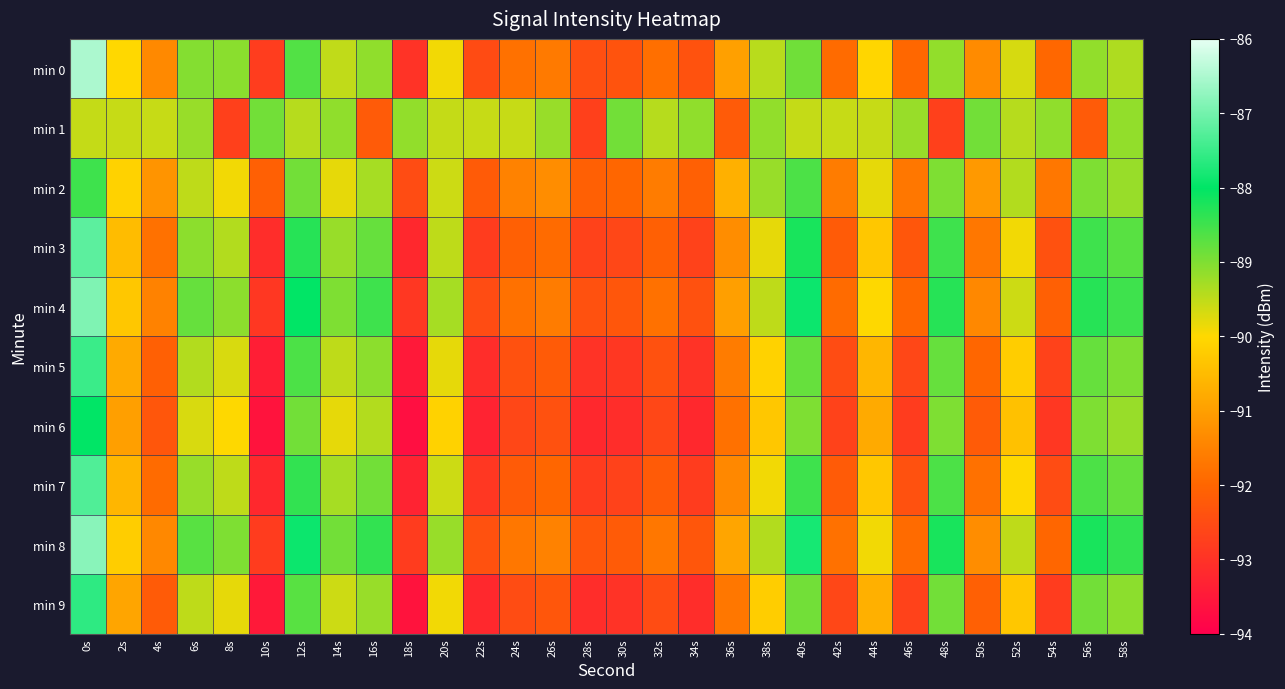

Reading right to left, what are all the values shown in this chart?

min 0: 58s=-89.4	56s=-89.2	54s=-92.0	52s=-89.7	50s=-91.3	48s=-89.2	46s=-92.0	44s=-90.0	42s=-91.9	40s=-88.9	38s=-89.5	36s=-91.0	34s=-92.4	32s=-91.8	30s=-92.4	28s=-92.4	26s=-91.6	24s=-91.8	22s=-92.5	20s=-89.9	18s=-93.0	16s=-89.1	14s=-89.5	12s=-88.6	10s=-92.8	8s=-89.1	6s=-89.0	4s=-91.4	2s=-90.0	0s=-86.5
min 1: 58s=-89.1	56s=-92.2	54s=-89.1	52s=-89.4	50s=-88.9	48s=-92.7	46s=-89.2	44s=-89.5	42s=-89.6	40s=-89.5	38s=-89.1	36s=-92.2	34s=-89.1	32s=-89.4	30s=-88.9	28s=-92.7	26s=-89.2	24s=-89.5	22s=-89.6	20s=-89.5	18s=-89.1	16s=-92.2	14s=-89.1	12s=-89.4	10s=-88.9	8s=-92.7	6s=-89.2	4s=-89.5	2s=-89.6	0s=-89.5
min 2: 58s=-89.2	56s=-89.0	54s=-91.7	52s=-89.4	50s=-91.1	48s=-89.0	46s=-91.7	44s=-89.8	42s=-91.6	40s=-88.6	38s=-89.2	36s=-90.7	34s=-92.1	32s=-91.6	30s=-92.0	28s=-92.1	26s=-91.3	24s=-91.5	22s=-92.2	20s=-89.6	18s=-92.5	16s=-89.3	14s=-89.8	12s=-88.9	10s=-92.1	8s=-89.9	6s=-89.5	4s=-91.2	2s=-90.1	0s=-88.5
min 3: 58s=-88.7	56s=-88.5	54s=-92.4	52s=-89.9	50s=-91.7	48s=-88.5	46s=-92.3	44s=-90.3	42s=-92.2	40s=-88.2	38s=-89.8	36s=-91.3	34s=-92.7	32s=-92.1	30s=-92.6	28s=-92.7	26s=-91.9	24s=-92.1	22s=-92.8	20s=-89.5	18s=-93.2	16s=-88.8	14s=-89.2	12s=-88.3	10s=-93.1	8s=-89.4	6s=-89.1	4s=-91.8	2s=-90.5	0s=-87.2
min 4: 58s=-88.5	56s=-88.3	54s=-92.1	52s=-89.6	50s=-91.4	48s=-88.3	46s=-92.0	44s=-90.0	42s=-91.9	40s=-87.9	38s=-89.5	36s=-91.0	34s=-92.4	32s=-91.8	30s=-92.3	28s=-92.4	26s=-91.6	24s=-91.8	22s=-92.5	20s=-89.3	18s=-92.9	16s=-88.5	14s=-89.0	12s=-88.0	10s=-92.9	8s=-89.1	6s=-88.8	4s=-91.5	2s=-90.3	0s=-86.9
min 5: 58s=-89.0	56s=-88.8	54s=-92.7	52s=-90.2	50s=-92.0	48s=-88.8	46s=-92.6	44s=-90.6	42s=-92.5	40s=-88.8	38s=-90.1	36s=-91.6	34s=-93.0	32s=-92.4	30s=-92.9	28s=-93.0	26s=-92.2	24s=-92.4	22s=-93.1	20s=-89.8	18s=-93.5	16s=-89.1	14s=-89.5	12s=-88.6	10s=-93.4	8s=-89.7	6s=-89.4	4s=-92.1	2s=-90.8	0s=-87.5
min 6: 58s=-89.2	56s=-89.0	54s=-92.9	52s=-90.4	50s=-92.2	48s=-89.0	46s=-92.8	44s=-90.8	42s=-92.7	40s=-89.0	38s=-90.3	36s=-91.8	34s=-93.2	32s=-92.6	30s=-93.1	28s=-93.2	26s=-92.4	24s=-92.6	22s=-93.3	20s=-90.1	18s=-93.7	16s=-89.4	14s=-89.8	12s=-88.9	10s=-93.6	8s=-90.0	6s=-89.7	4s=-92.3	2s=-91.0	0s=-88.0
min 7: 58s=-88.8	56s=-88.6	54s=-92.5	52s=-90.0	50s=-91.8	48s=-88.6	46s=-92.4	44s=-90.3	42s=-92.2	40s=-88.5	38s=-89.9	36s=-91.4	34s=-92.8	32s=-92.2	30s=-92.7	28s=-92.8	26s=-92.0	24s=-92.2	22s=-92.9	20s=-89.6	18s=-93.3	16s=-88.9	14s=-89.3	12s=-88.4	10s=-93.2	8s=-89.5	6s=-89.2	4s=-91.9	2s=-90.6	0s=-87.3
min 8: 58s=-88.4	56s=-88.2	54s=-92.0	52s=-89.5	50s=-91.3	48s=-88.2	46s=-91.9	44s=-89.9	42s=-91.8	40s=-87.8	38s=-89.4	36s=-90.9	34s=-92.3	32s=-91.7	30s=-92.2	28s=-92.3	26s=-91.5	24s=-91.7	22s=-92.4	20s=-89.2	18s=-92.8	16s=-88.4	14s=-88.9	12s=-87.9	10s=-92.8	8s=-89.0	6s=-88.7	4s=-91.4	2s=-90.2	0s=-86.8
min 9: 58s=-89.1	56s=-88.9	54s=-92.8	52s=-90.3	50s=-92.1	48s=-88.9	46s=-92.7	44s=-90.7	42s=-92.6	40s=-88.9	38s=-90.2	36s=-91.7	34s=-93.1	32s=-92.5	30s=-93.0	28s=-93.1	26s=-92.3	24s=-92.5	22s=-93.2	20s=-89.9	18s=-93.6	16s=-89.2	14s=-89.6	12s=-88.7	10s=-93.5	8s=-89.8	6s=-89.5	4s=-92.2	2s=-90.9	0s=-87.6